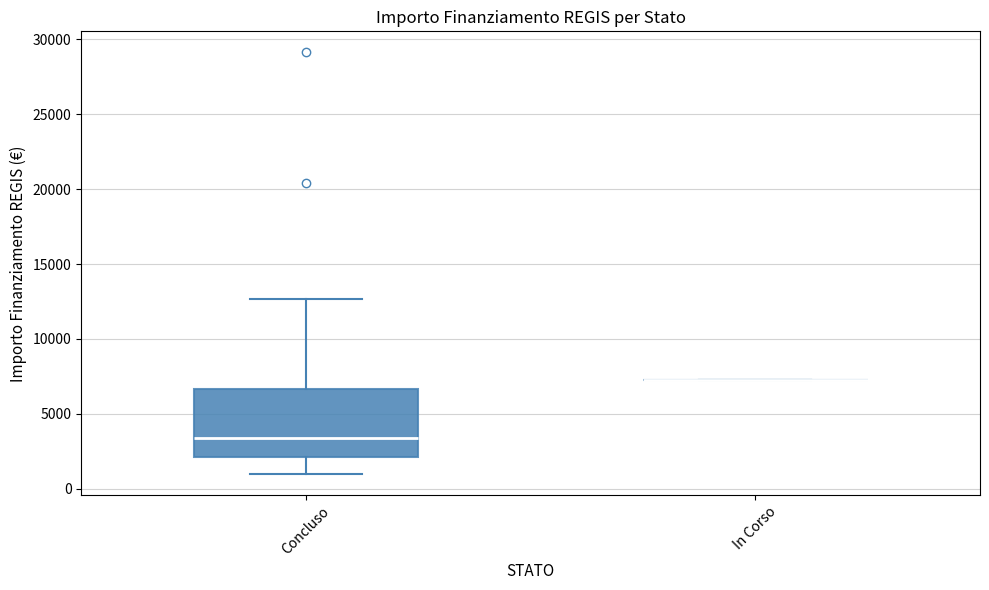

Which box is the tallest, from its lower edge to its upper edge?

Concluso